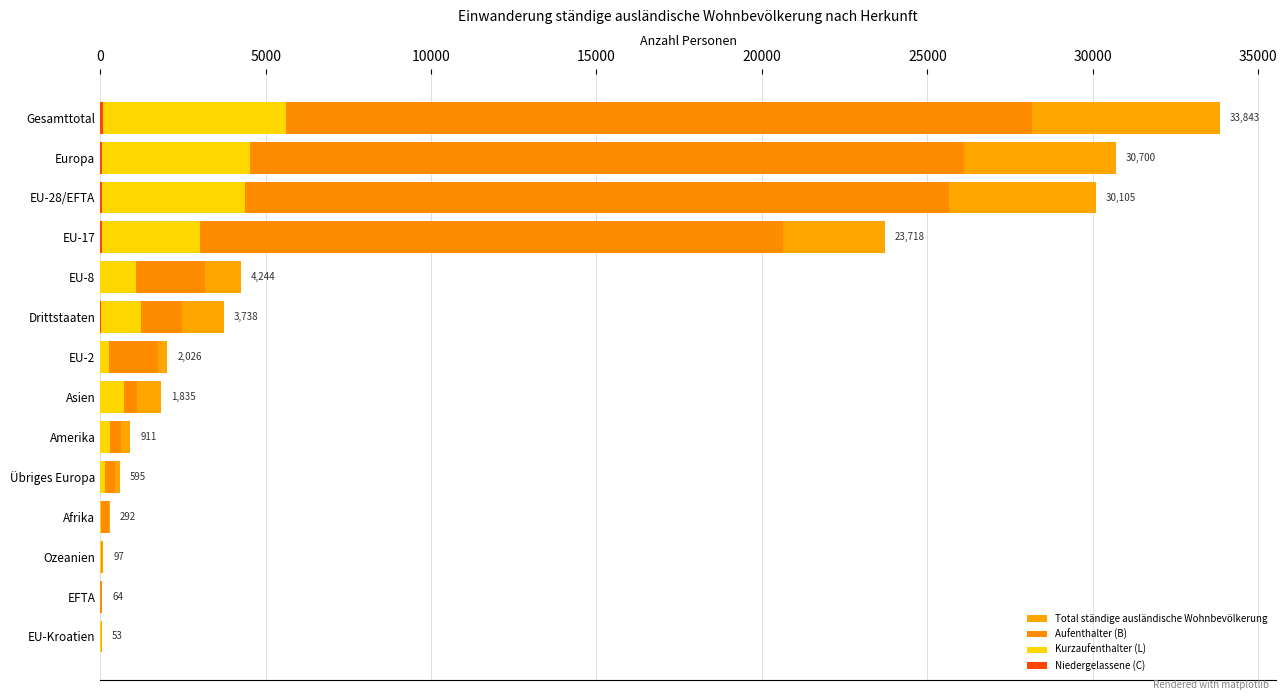

Is it true that Kurzaufenthalter (L) equals 283 at Amerika?

True